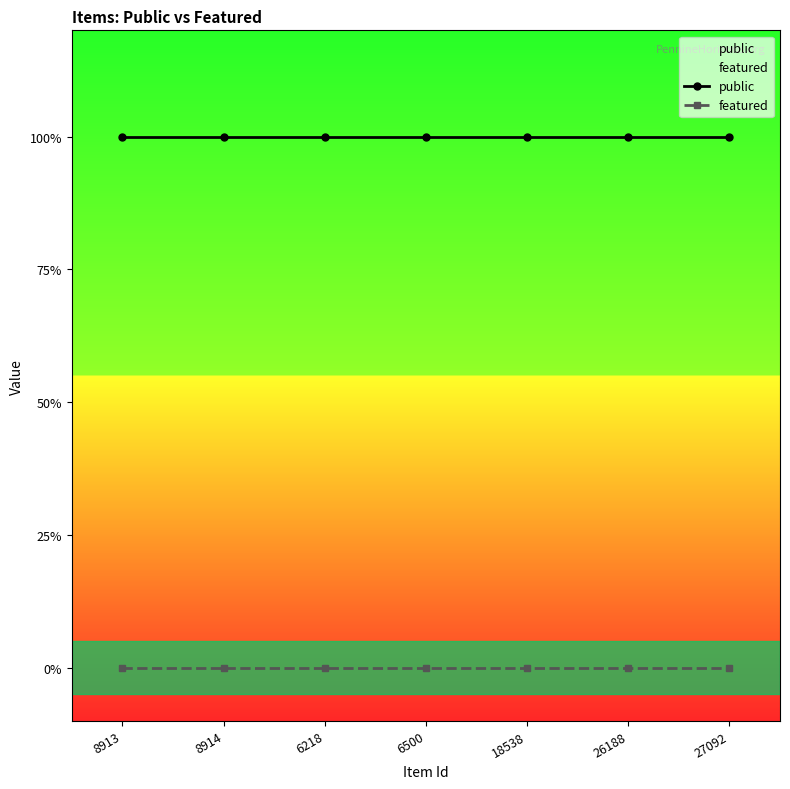

List the series in order of their overall mean, highest first.

public, featured